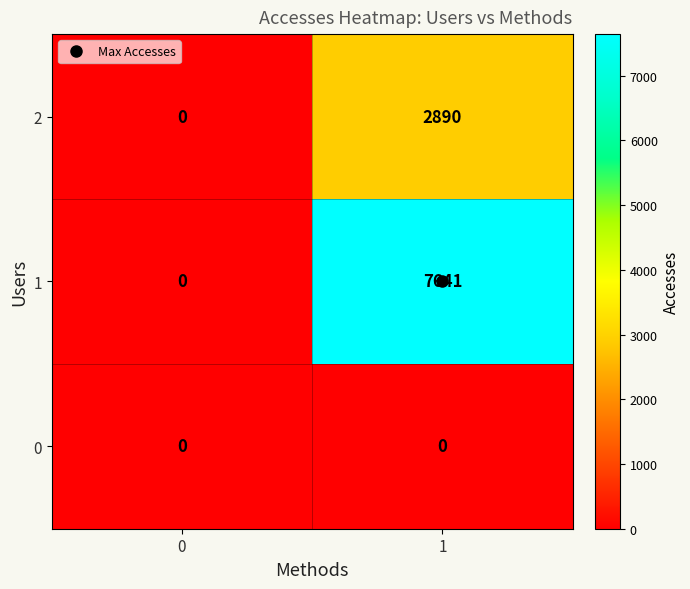

What is the total value across all series at 1?

10531